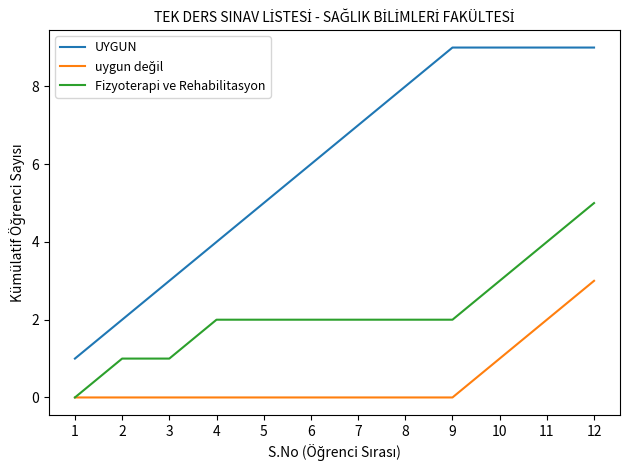

At which category is the sum across all series the highest?

12